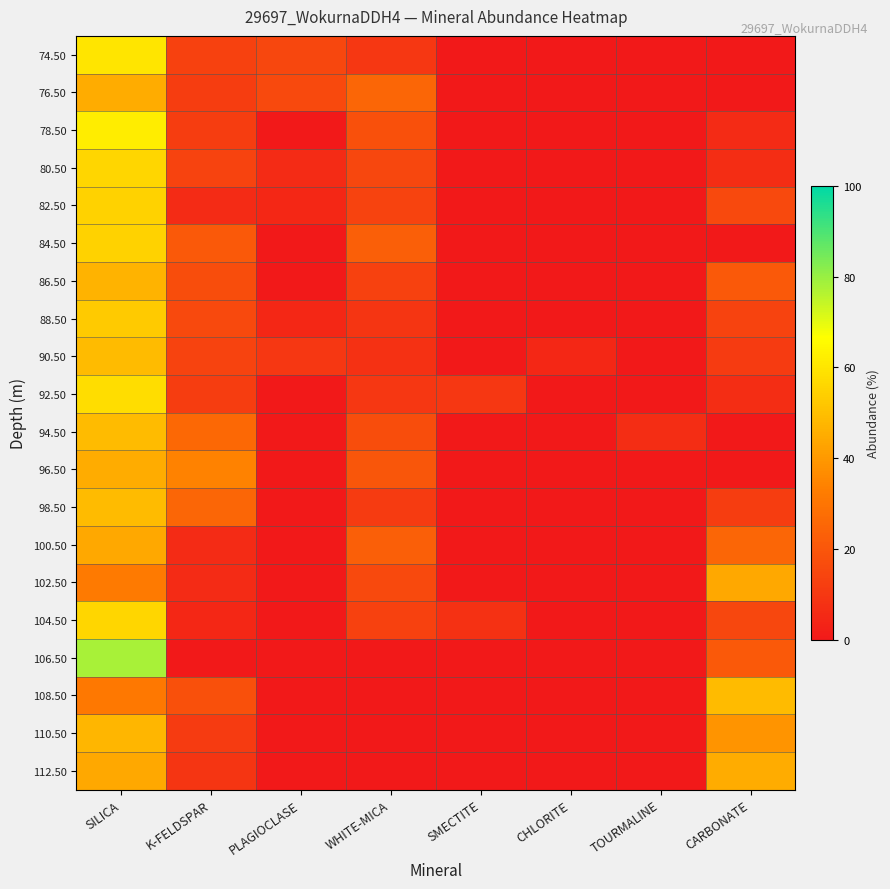

What is the spread (max minus min) of values at PLAGIOCLASE?

16